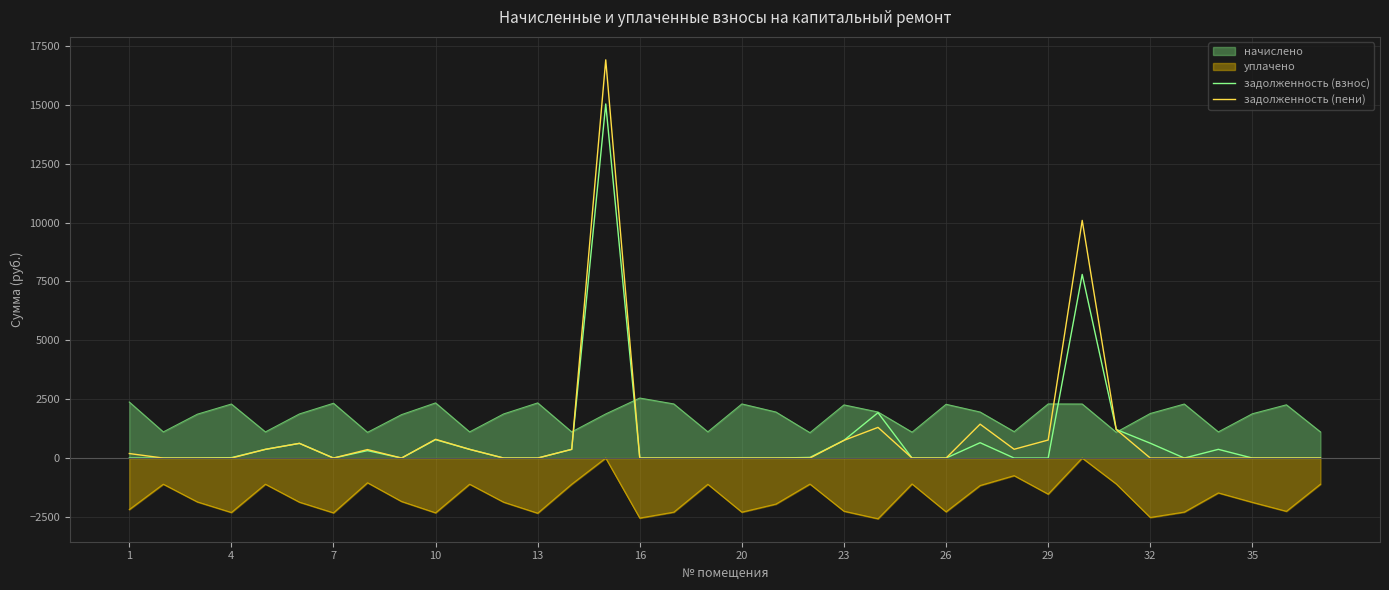

Where is the first local minimum for задолженность (пени)?

20